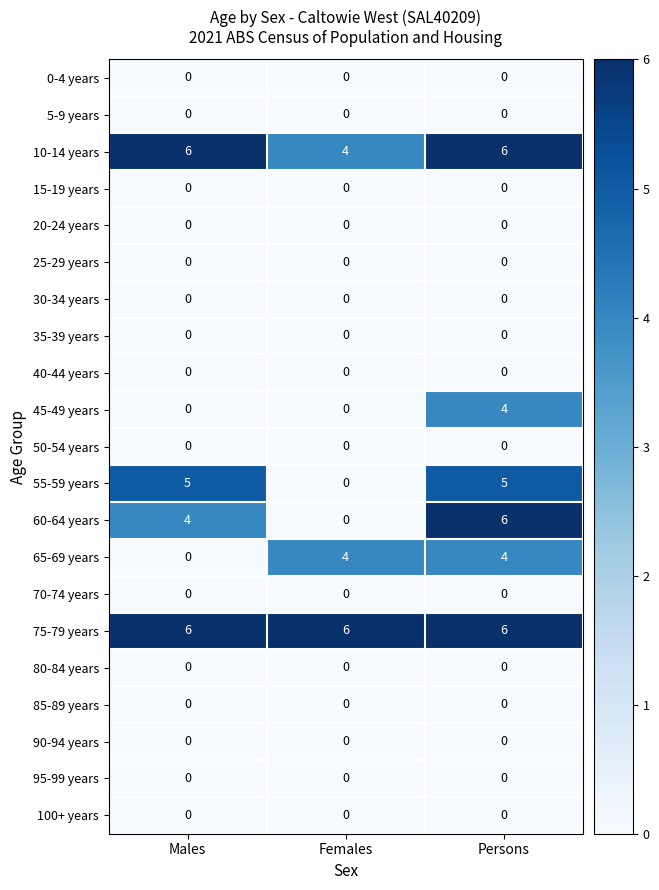

How many 55-59 years values are between 0 and 5?

3